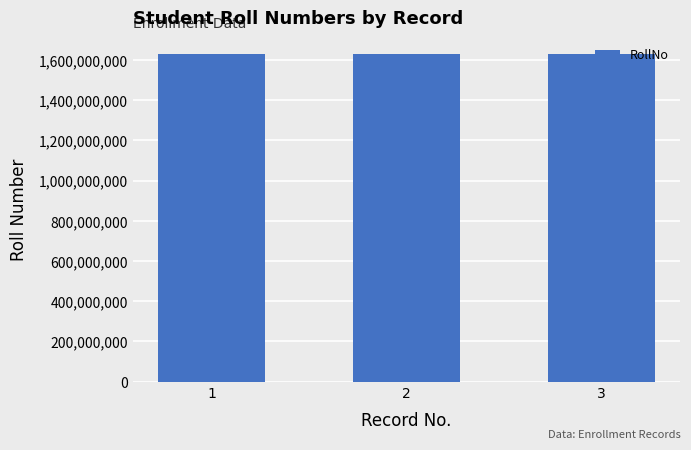

What is the value of the 2nd bar from the left?

1631420001